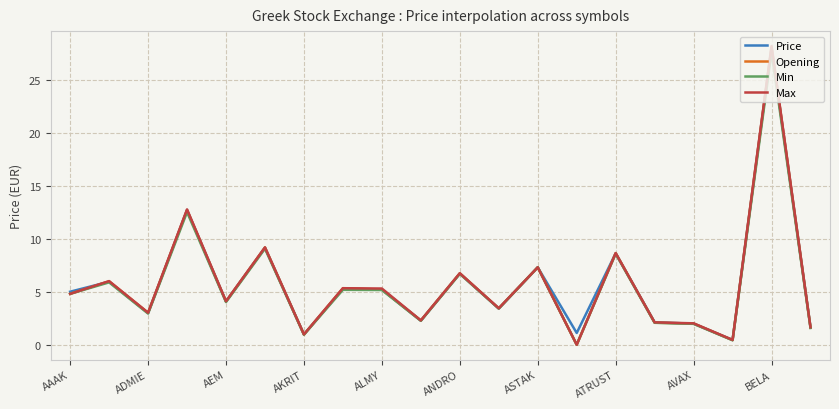

What is the difference between the second highest and minimum values in the Opening series?

12.7